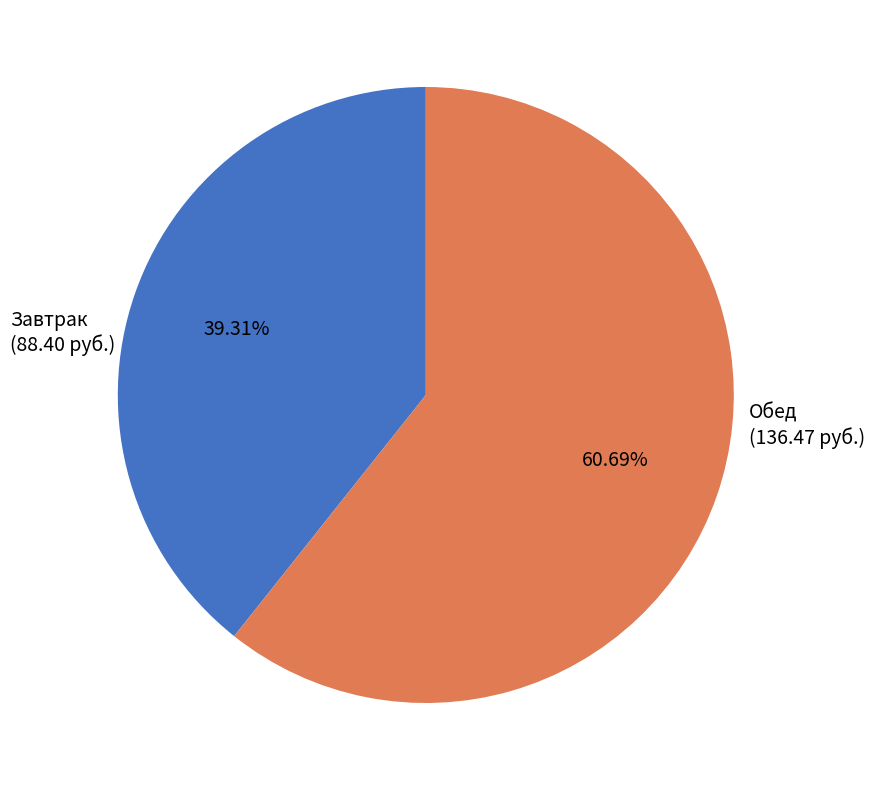

Does any single category account for the majority?

Yes